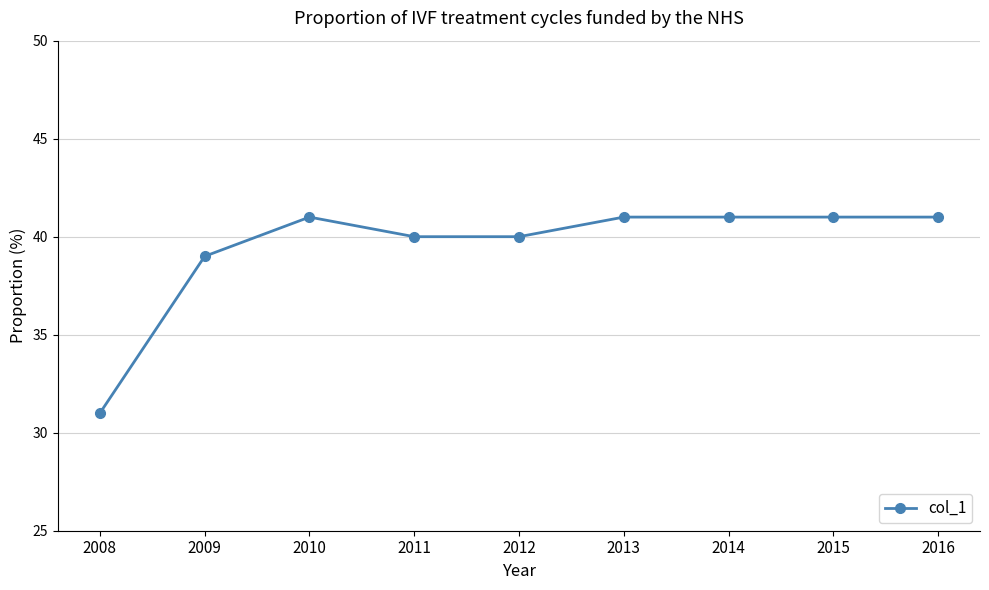

How many values are below 41?

4